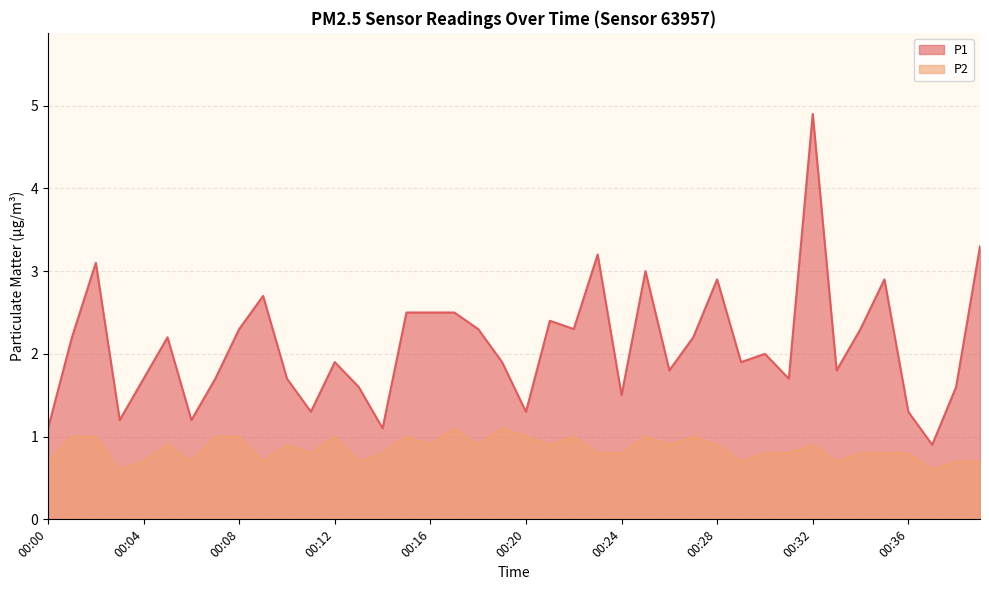

What is the smallest value displayed?

0.6